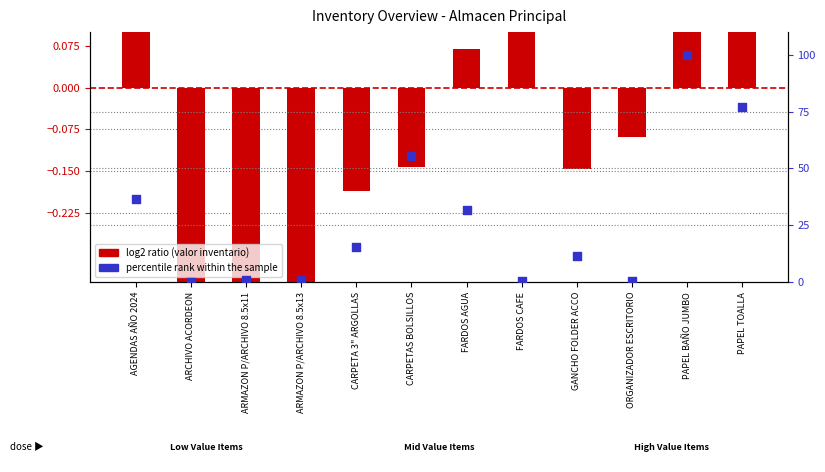

What are all the series names shown in the legend?

log2 ratio (valor inventario), percentile rank within the sample